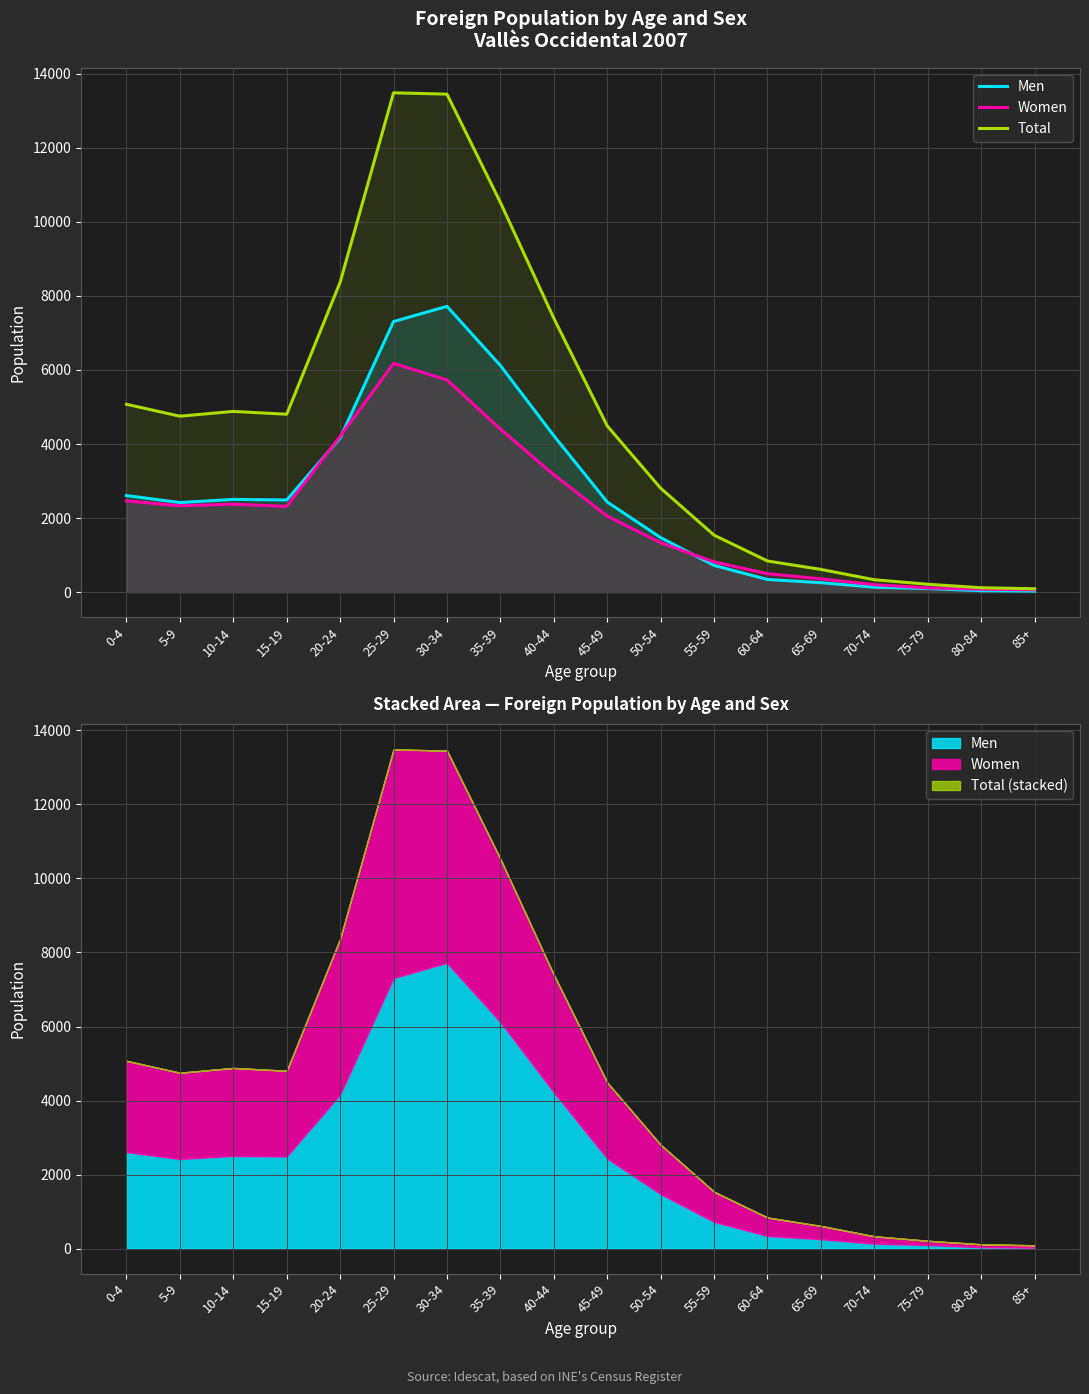

What is the value of the Total point at the 13th from the left?

841